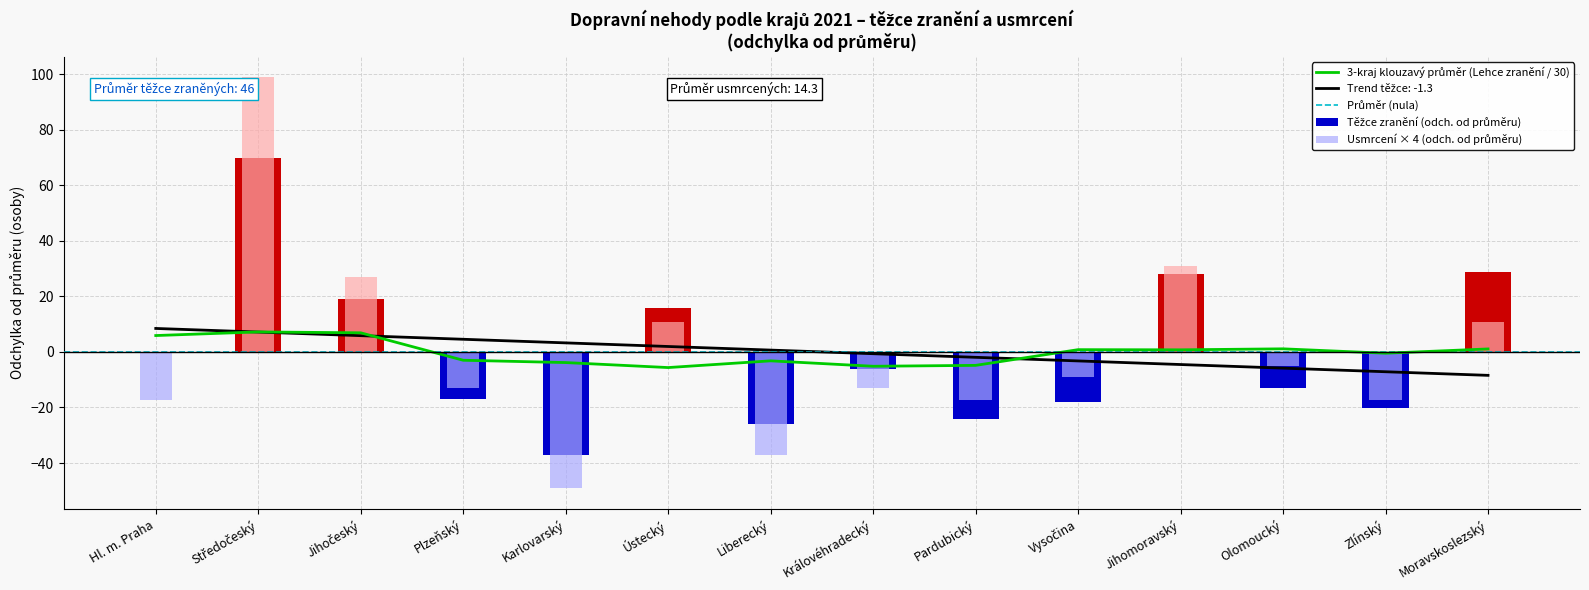

At which label is Těžce zranění closest to 16?

Ústecký